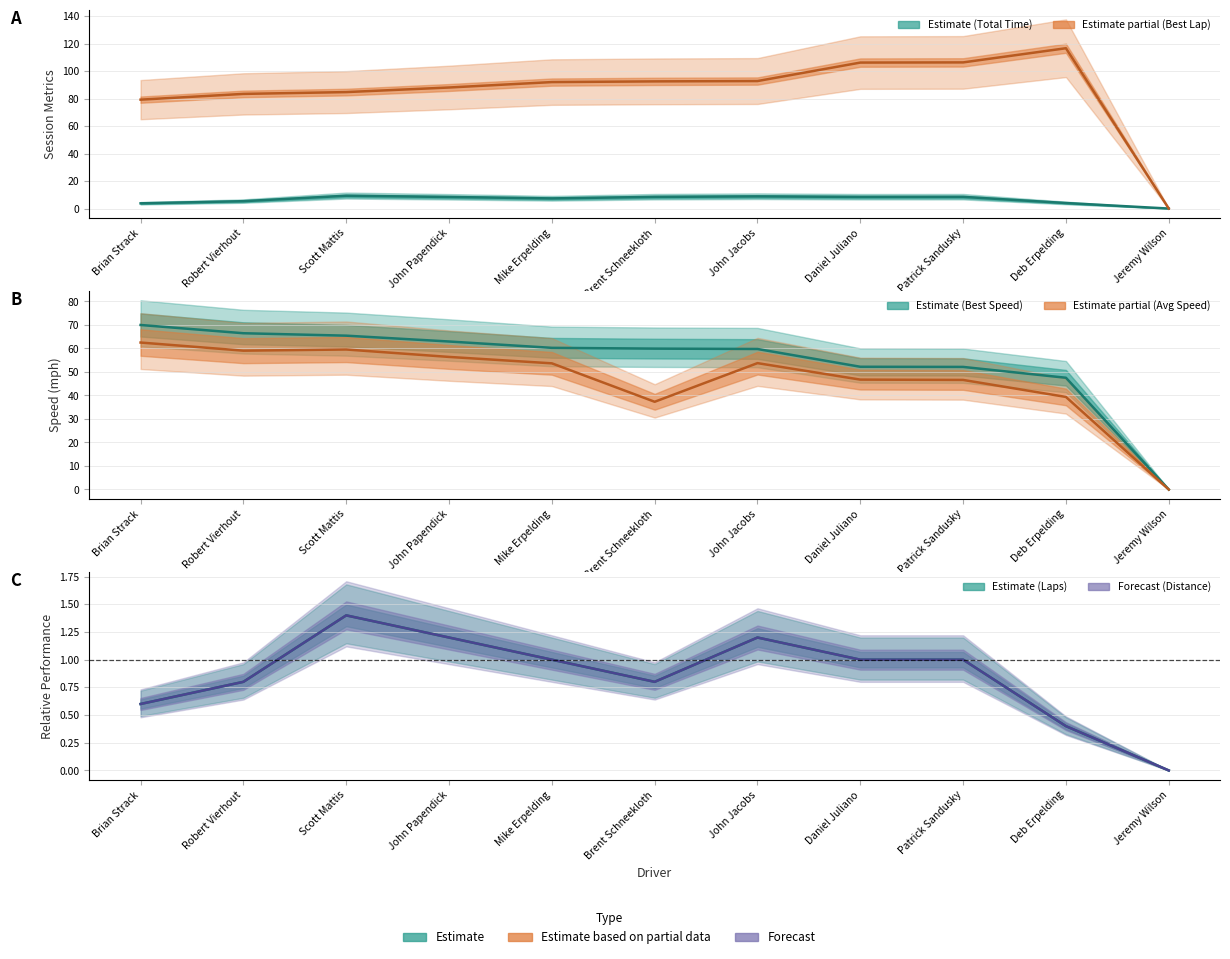

What is the label of the 6th point from the left?

Brent Schneekloth